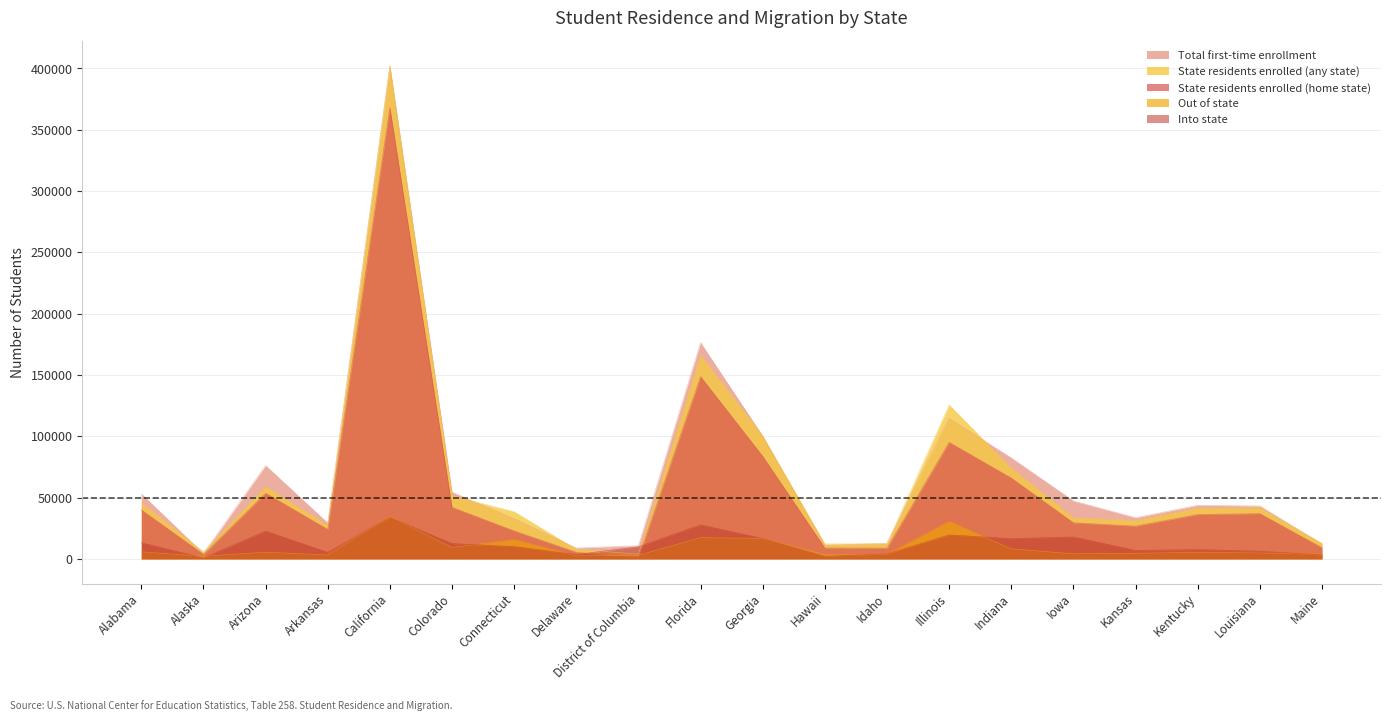

What is the difference between the second highest and minimum values in the State residents enrolled (any state) series?

162050